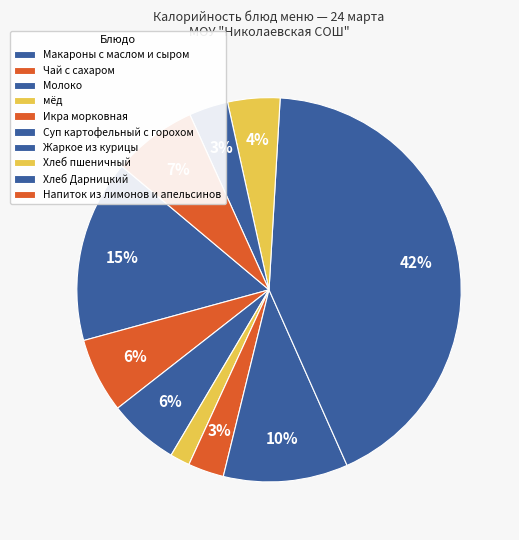

Is it true that Хлеб пшеничный is 4% of the pie?

True